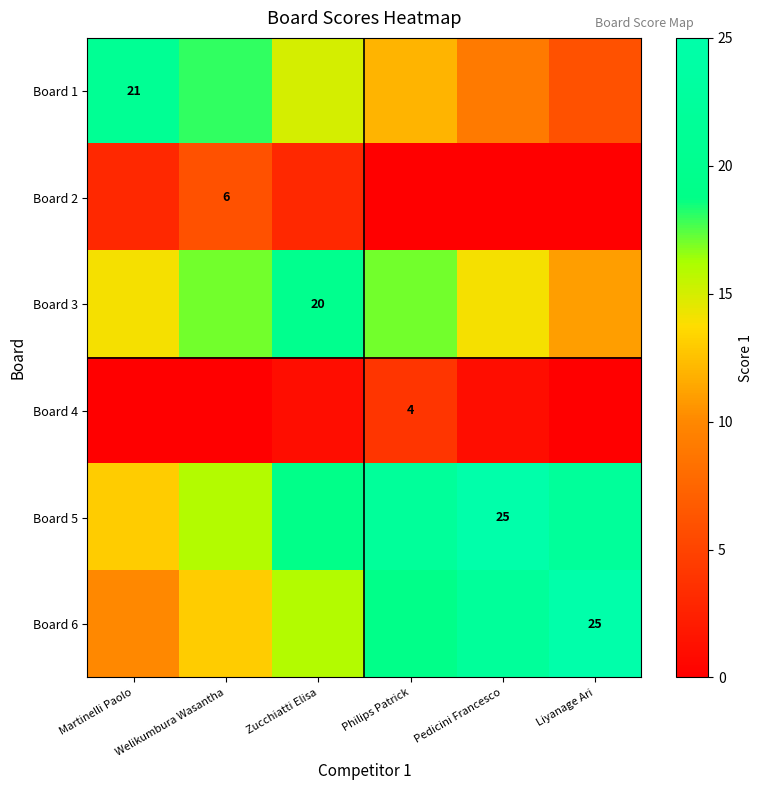

The Board 4 series shows 6 at Philips Patrick. True or false?

False